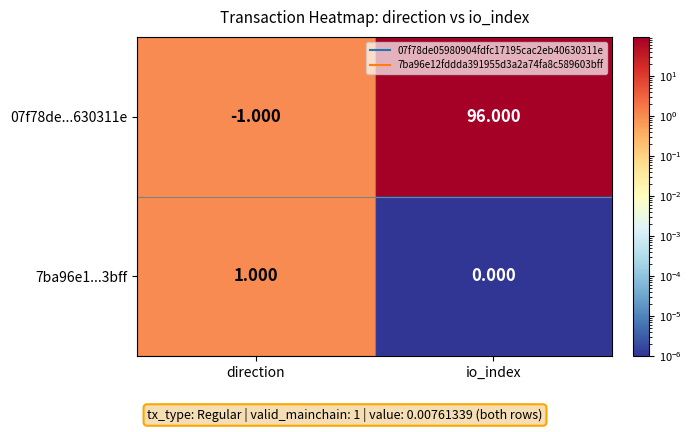

Rank the categories by 07f78de...630311e value from lowest to highest.

direction, io_index